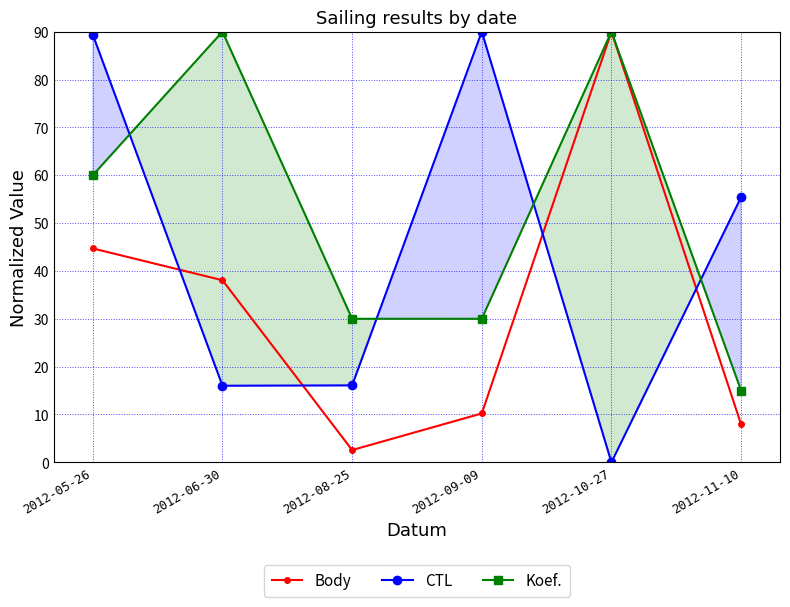

True or false: Koef. and Body cross at least once.

False